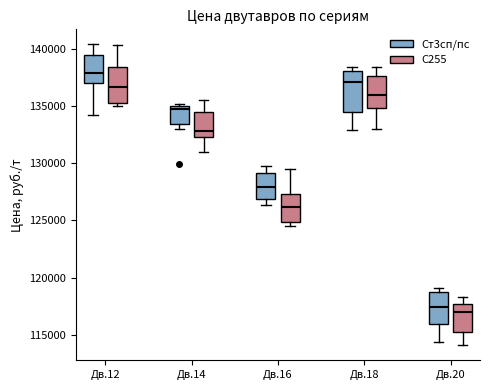

Reading left to right, read every box against the y-axis: the position of its median line, the range the box covers, and the ends of its whiskers. The values are not printed on the chart, so give them approximately, as read against the axis.

Дв.12 (Ст3сп/пс): median 138000, box 137000 to 139500, whiskers 134000 to 140500
Дв.12 (С255): median 136500, box 135000 to 138500, whiskers 135000 (just below the box's lower edge) to 140500
Дв.14 (Ст3сп/пс): median 134500, box 133500 to 135000, whiskers 133000 to 135000 (just above the box's upper edge)
Дв.14 (С255): median 133000, box 132500 to 134500, whiskers 131000 to 135500
Дв.16 (Ст3сп/пс): median 128000, box 127000 to 129000, whiskers 126500 to 129500
Дв.16 (С255): median 126000, box 125000 to 127500, whiskers 124500 to 129500
Дв.18 (Ст3сп/пс): median 137000, box 134500 to 138000, whiskers 133000 to 138500
Дв.18 (С255): median 136000, box 135000 to 137500, whiskers 133000 to 138500
Дв.20 (Ст3сп/пс): median 117500, box 116000 to 119000, whiskers 114500 to 119000 (just above the box's upper edge)
Дв.20 (С255): median 117000, box 115500 to 117500, whiskers 114000 to 118500